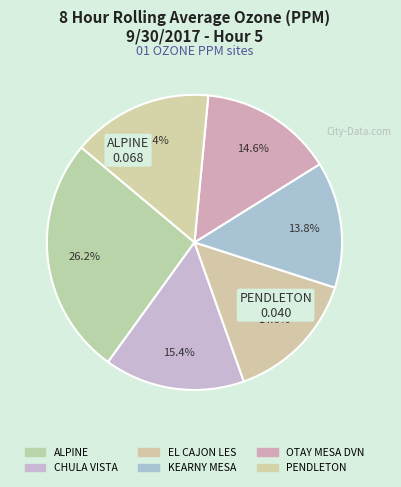

Does any single category account for the majority?

No